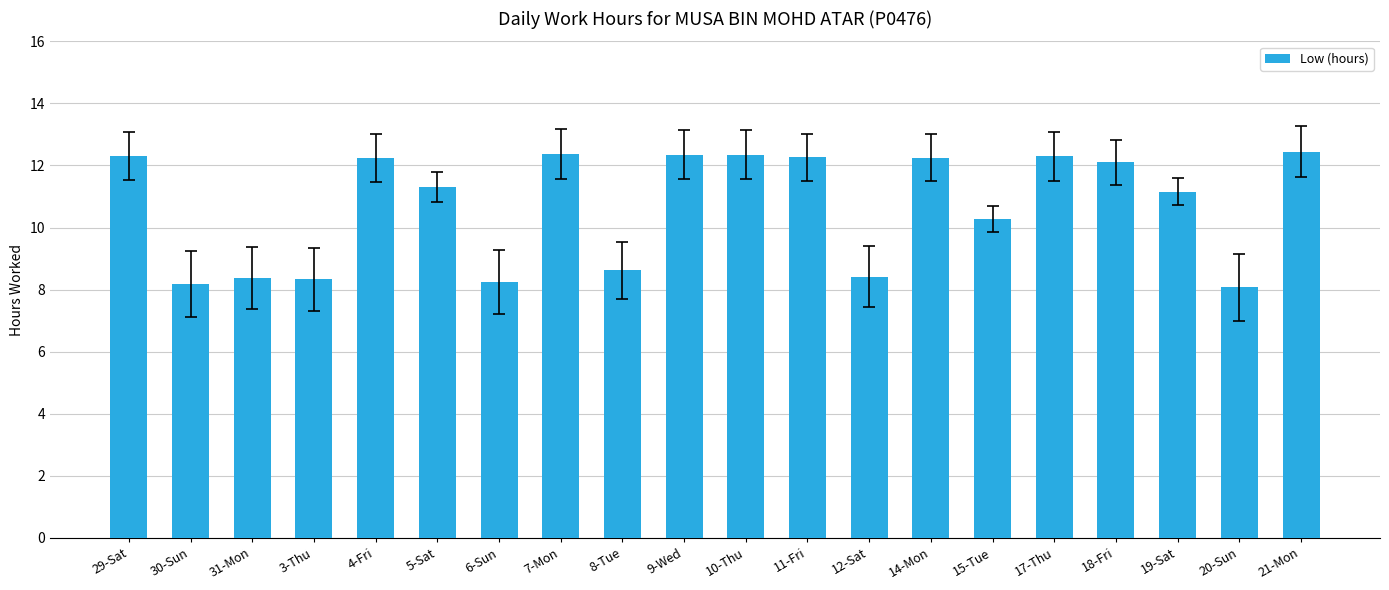

Between 15-Tue and 14-Mon, which is larger?

14-Mon